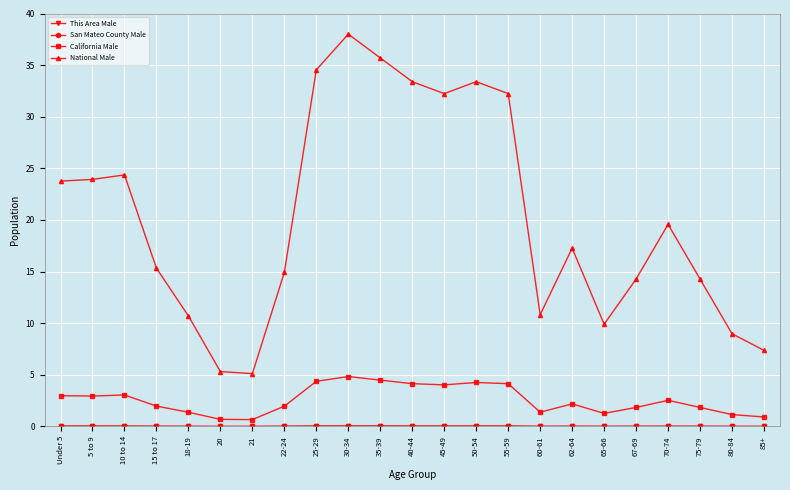

What is the average value of the California Male series?

2.6